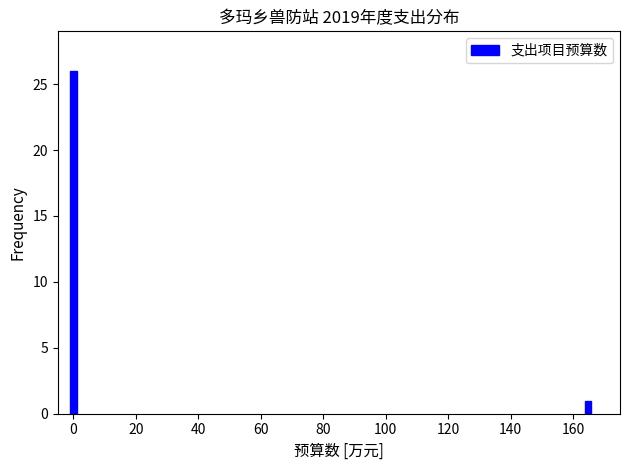

Reading left to right, list all the values displayed in this chart.

26	1